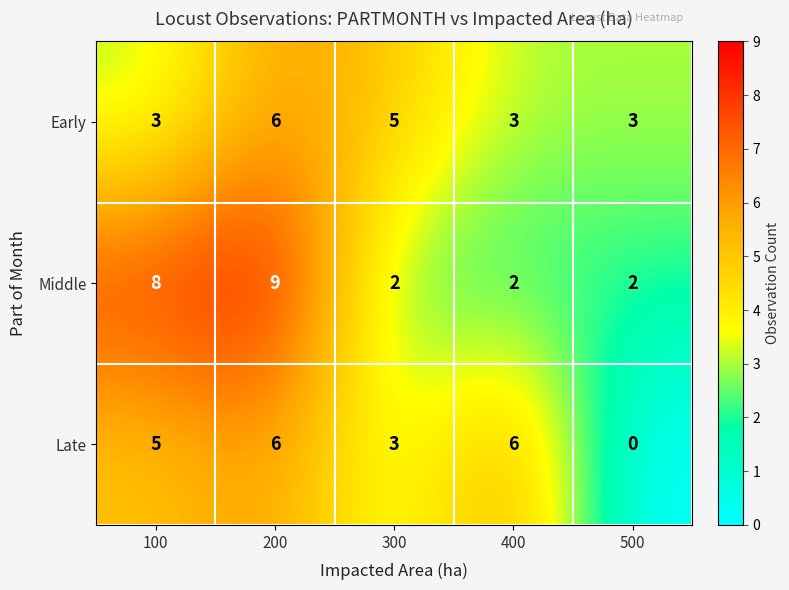

What is the sum of the Middle values at 200 and 400?

11